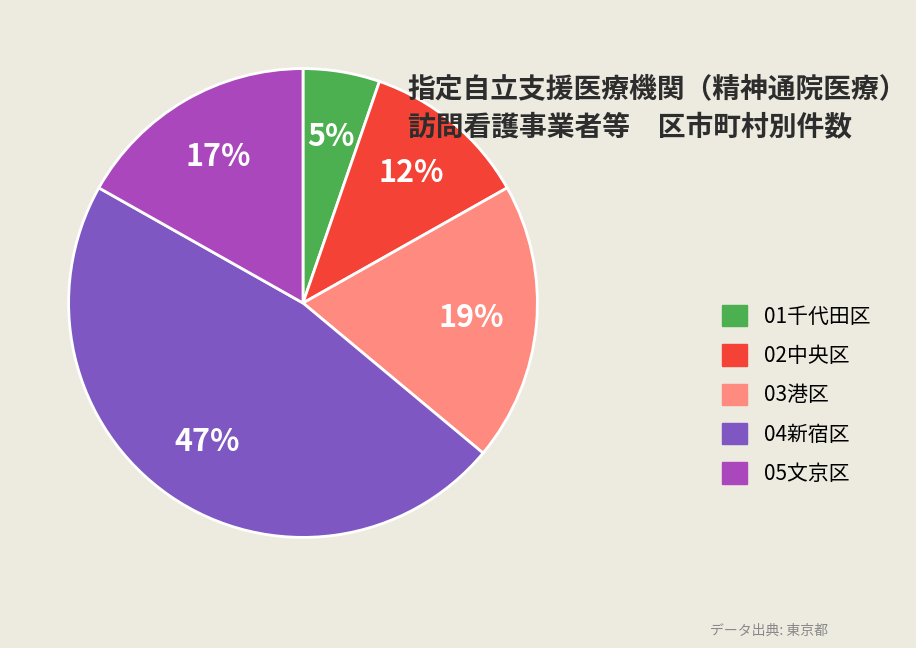

Rank the categories by value from lowest to highest.

01千代田区, 02中央区, 05文京区, 03港区, 04新宿区